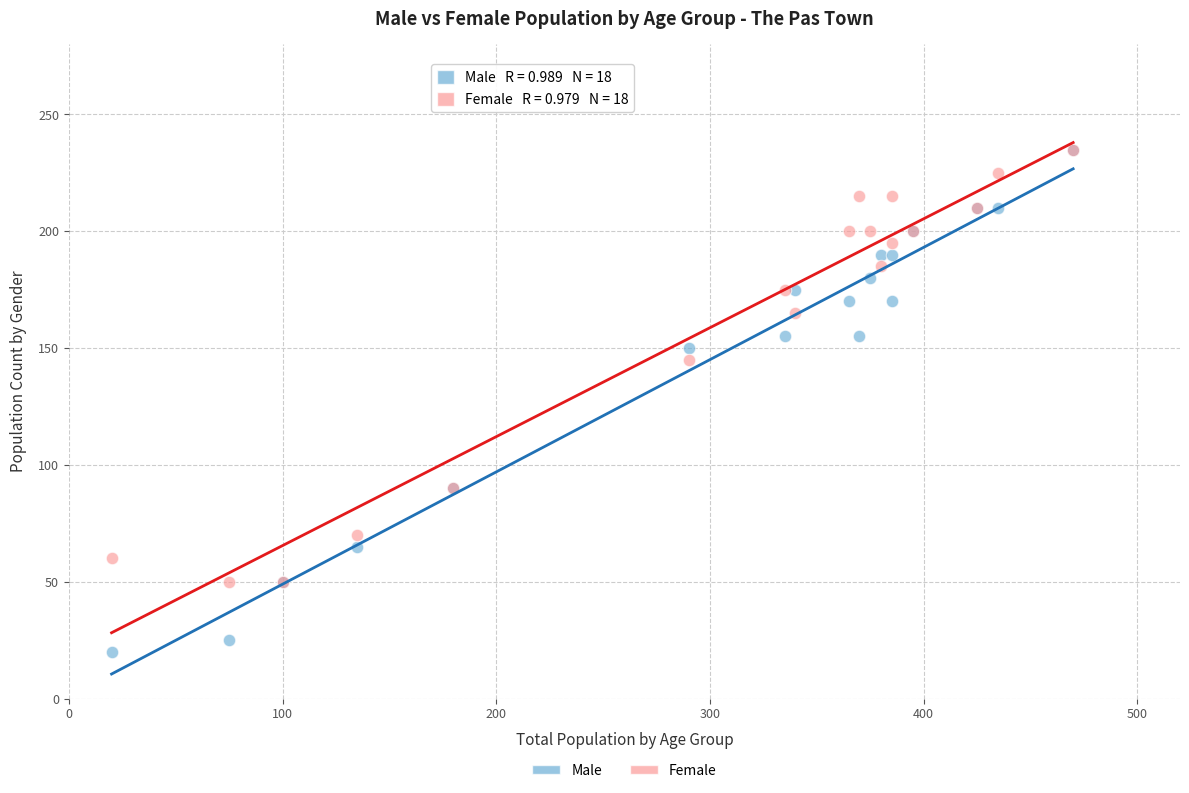

In the Male series, what Y value is closest to 127?

150